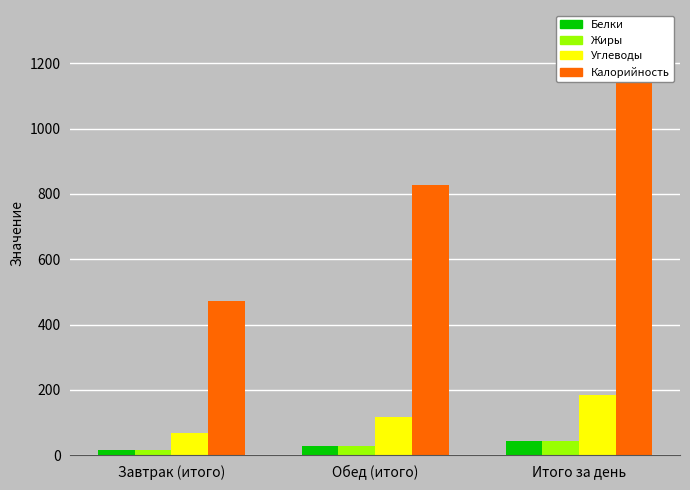

What is the label of the 2nd bar from the left?

Обед (итого)